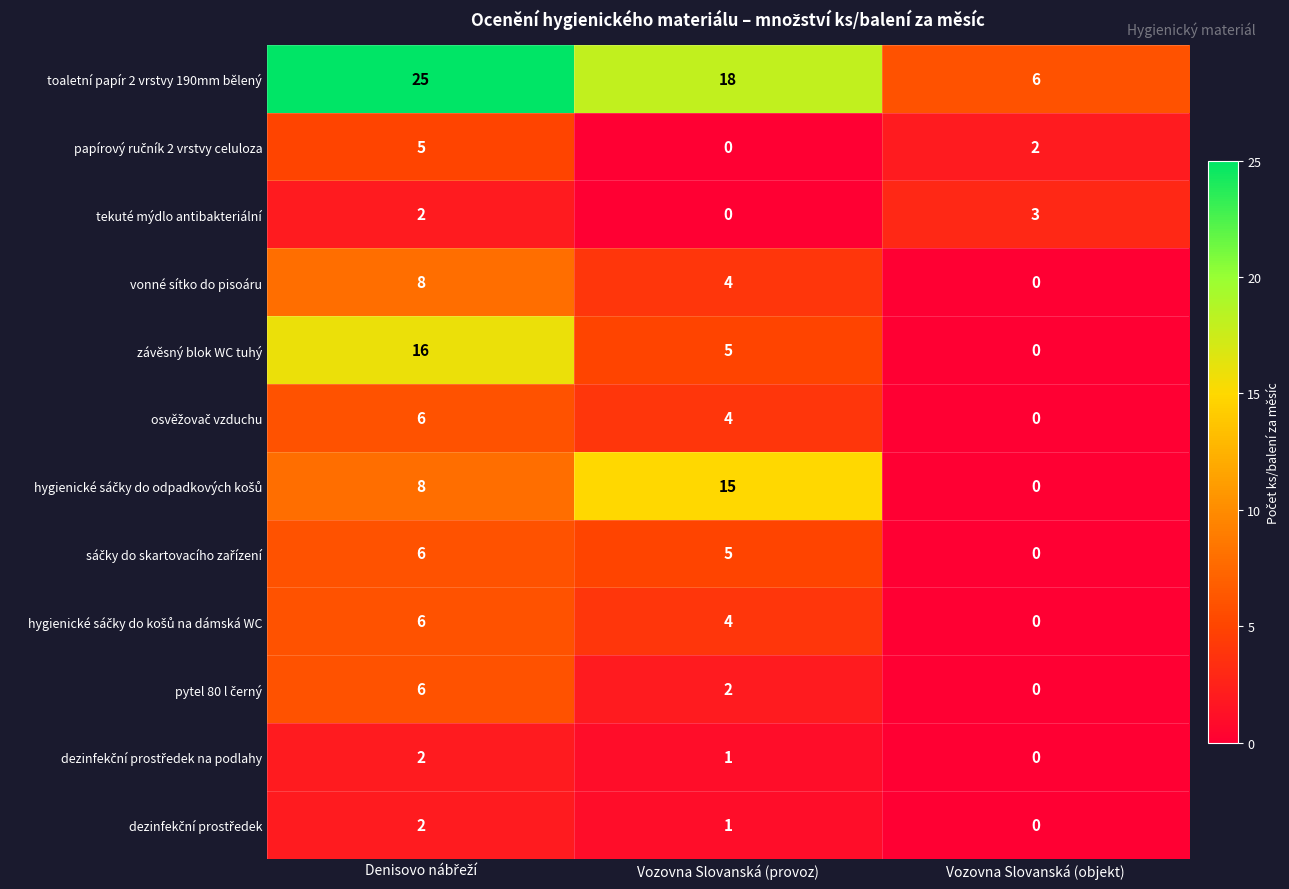

Which series has the largest range (max minus min)?

toaletní papír 2 vrstvy 190mm bělený